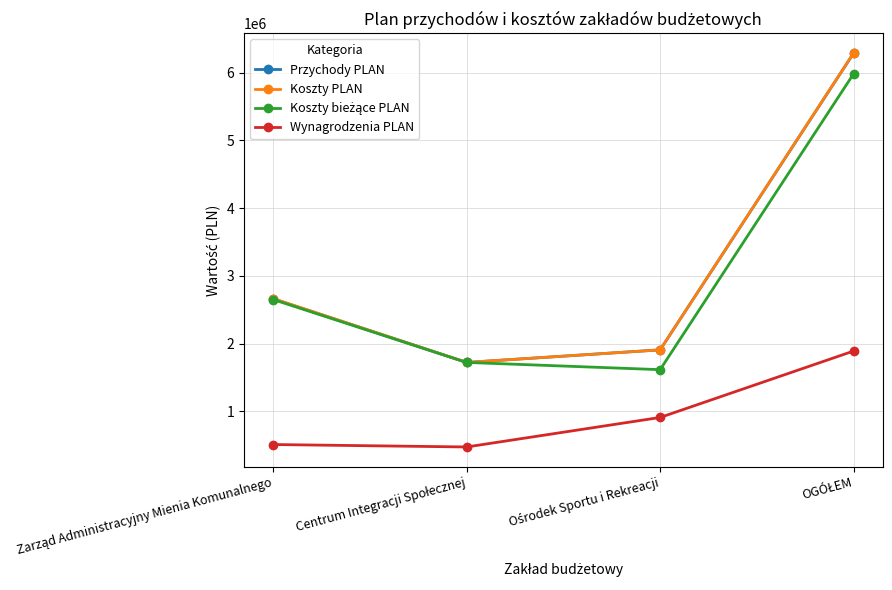

What is the smallest value displayed?

472600.0